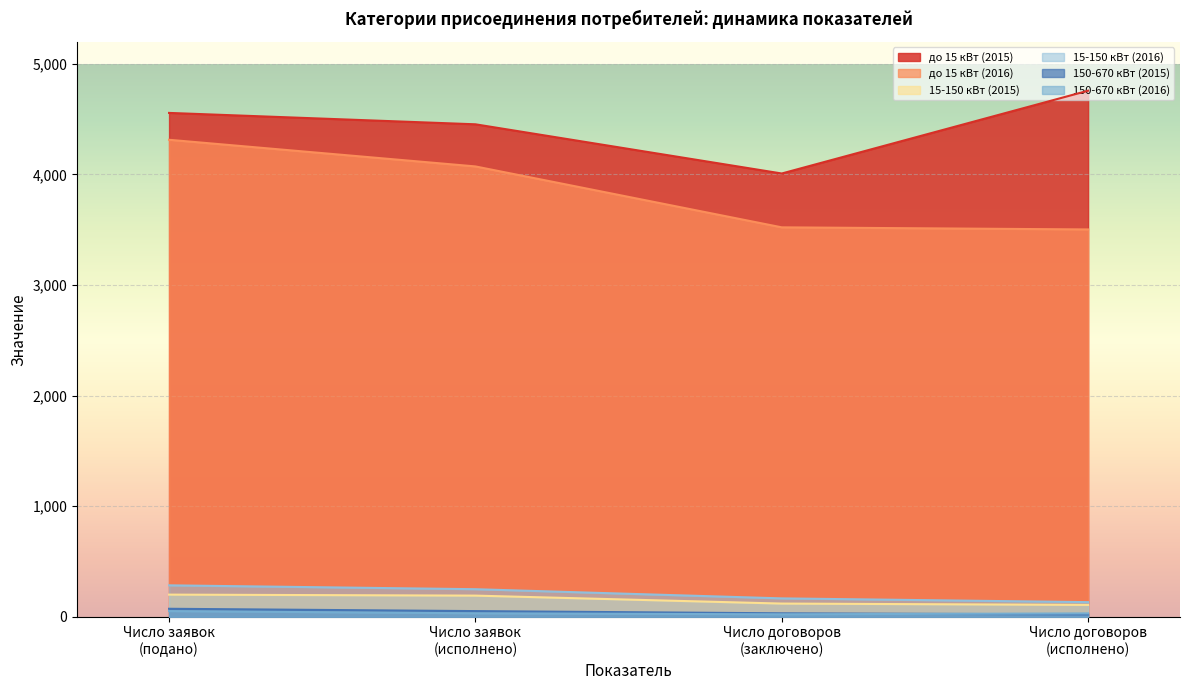

What is the greatest value displayed?

4758